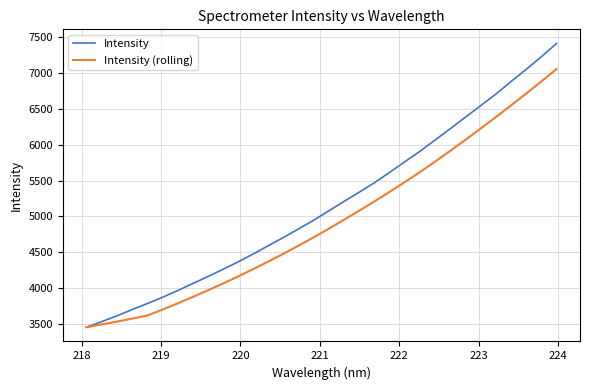

Reading right to left, extract all data points from this chart.

Intensity: 7407.1	7223.0	7047.8	6877.6	6703.6	6543.3	6383.5	6223.1	6066.1	5908.8	5762.8	5615.8	5471.1	5339.7	5211.9	5080.9	4950.3	4828.6	4709.5	4594.2	4478.1	4367.9	4264.3	4162.7	4064.9	3966.4	3873.1	3786.0	3702.2	3614.8	3534.8	3456.9
Intensity (rolling): 7051.8	6879.1	6711.1	6546.2	6383.9	6224.9	6068.8	5915.3	5764.9	5619.6	5480.2	5343.9	5210.8	5082.3	4956.2	4832.7	4712.1	4595.7	4482.8	4373.5	4267.6	4165.3	4066.3	3970.6	3878.5	3788.5	3702.2	3619.0	3577.2	3535.5	3495.8	3456.9